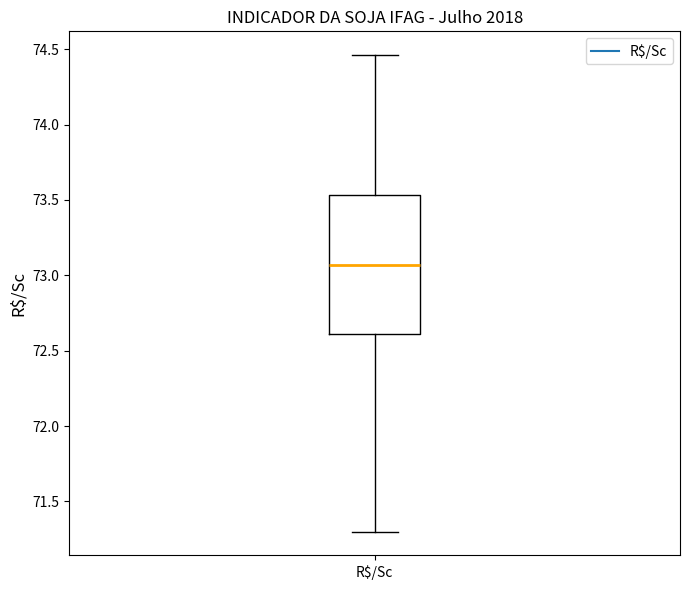

Where is the lower edge of the box for R$/Sc on the y-axis? The values are not printed on the chart, so give them approximately, as read against the axis.

72.60